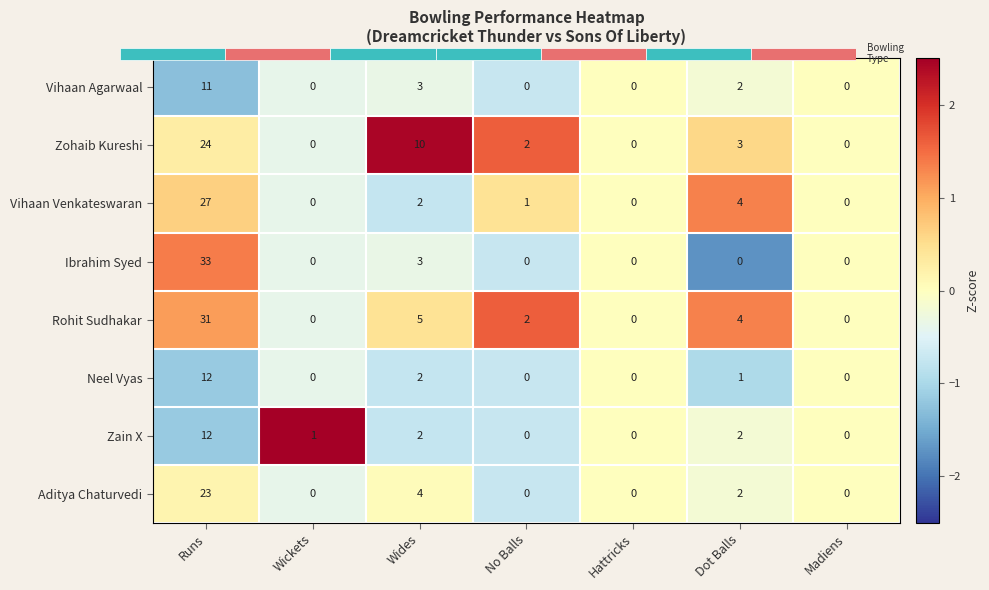

Which label corresponds to the largest value in the chart?

Wickets